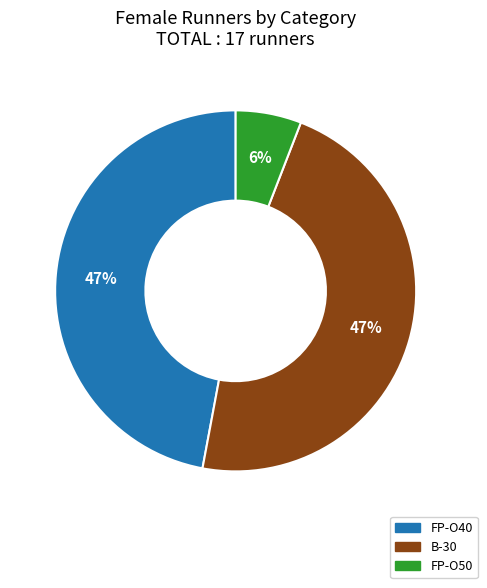

True or false: FP-O50 accounts for 1% of the total.

False